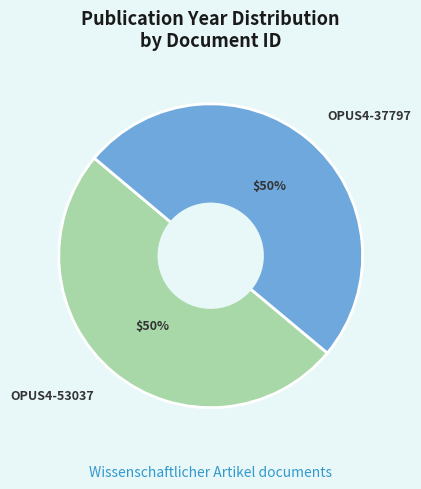

To the nearest percent, what is the combined percentage of OPUS4-37797 and OPUS4-53037?

100%